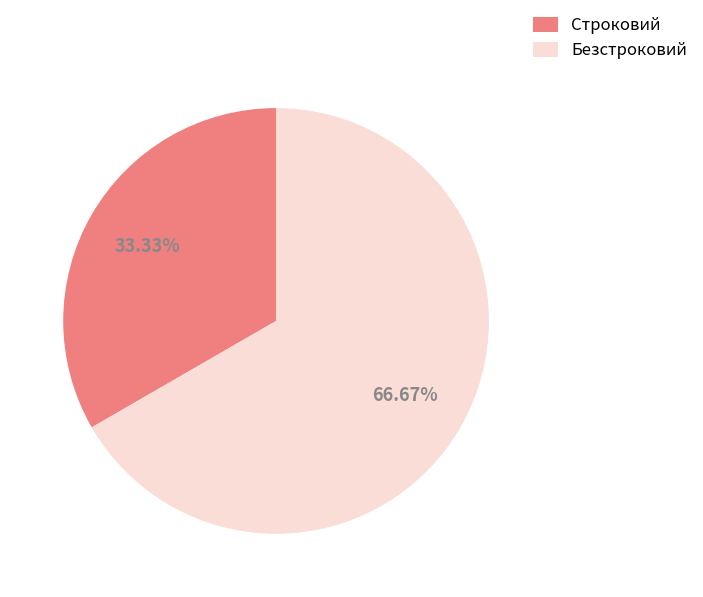

What is the largest slice in the pie chart?

Безстроковий